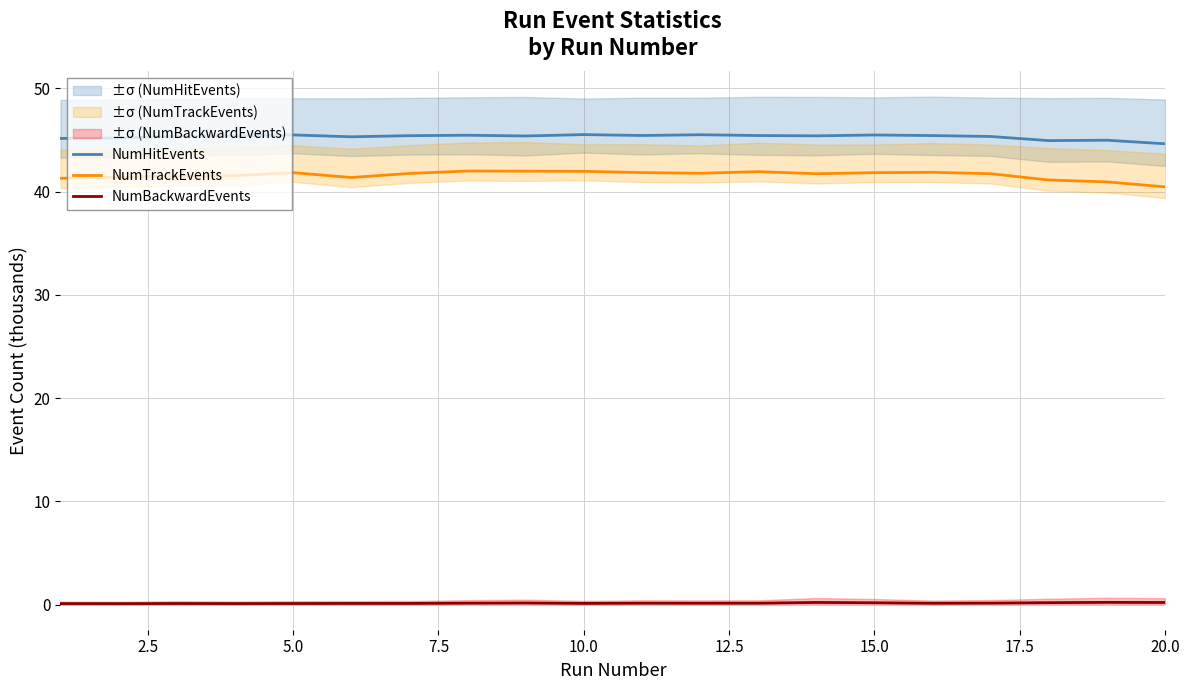

What is the minimum value for NumTrackEvents?

40.5